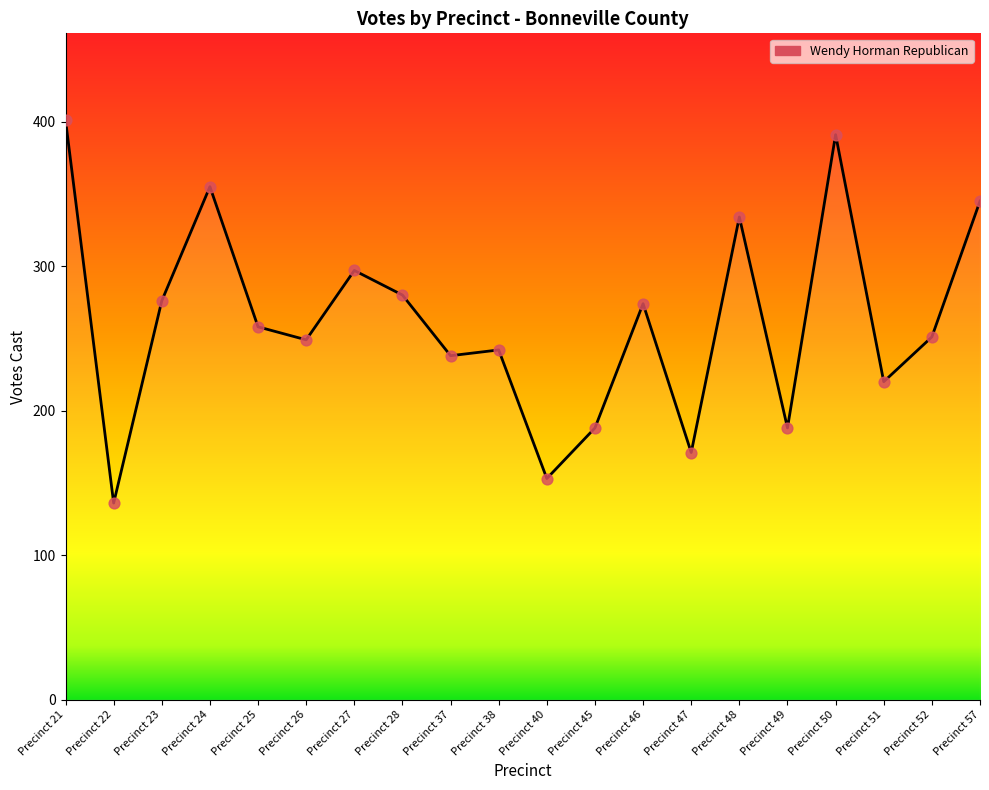

Approximately how many times larger is the value at Precinct 21 compared to Precinct 28?

1.4